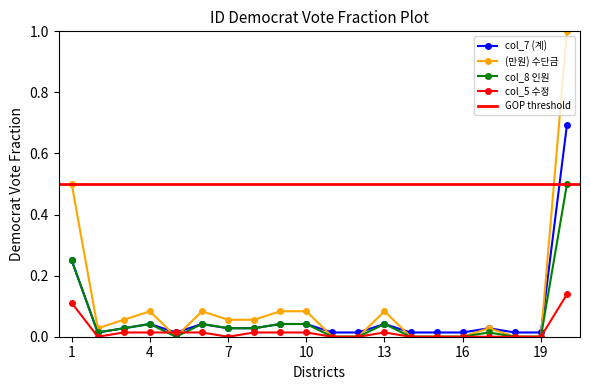

True or false: col_8 인원 and (만원) 수단금 intersect in this chart.

False